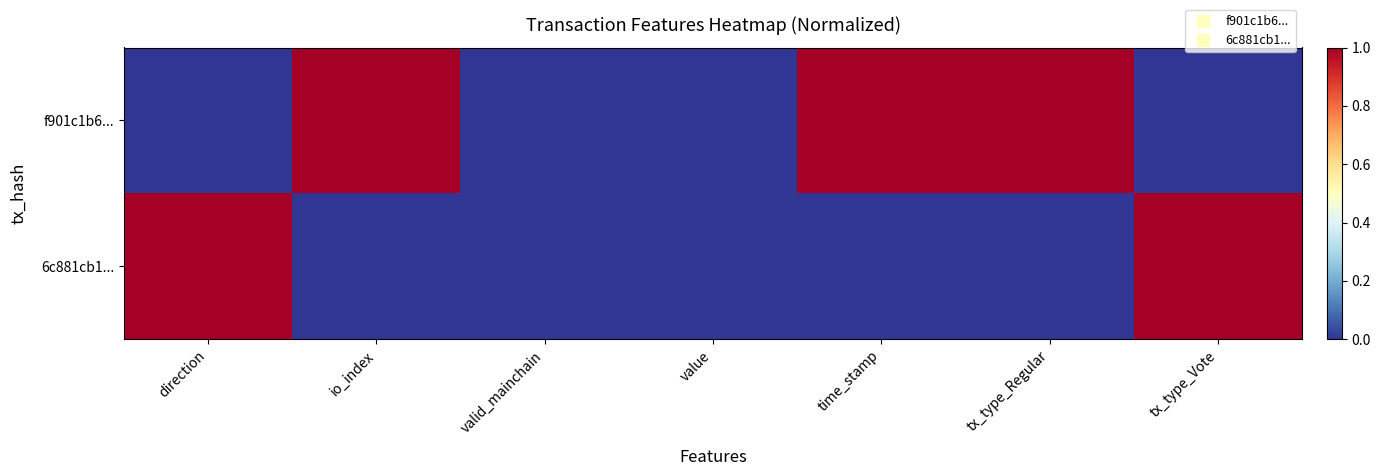

Reading left to right, what are all the values shown in this chart?

f901c1b6...: direction=0	io_index=1	valid_mainchain=0	value=0	time_stamp=1	tx_type_Regular=1	tx_type_Vote=0
6c881cb1...: direction=1	io_index=0	valid_mainchain=0	value=0	time_stamp=0	tx_type_Regular=0	tx_type_Vote=1